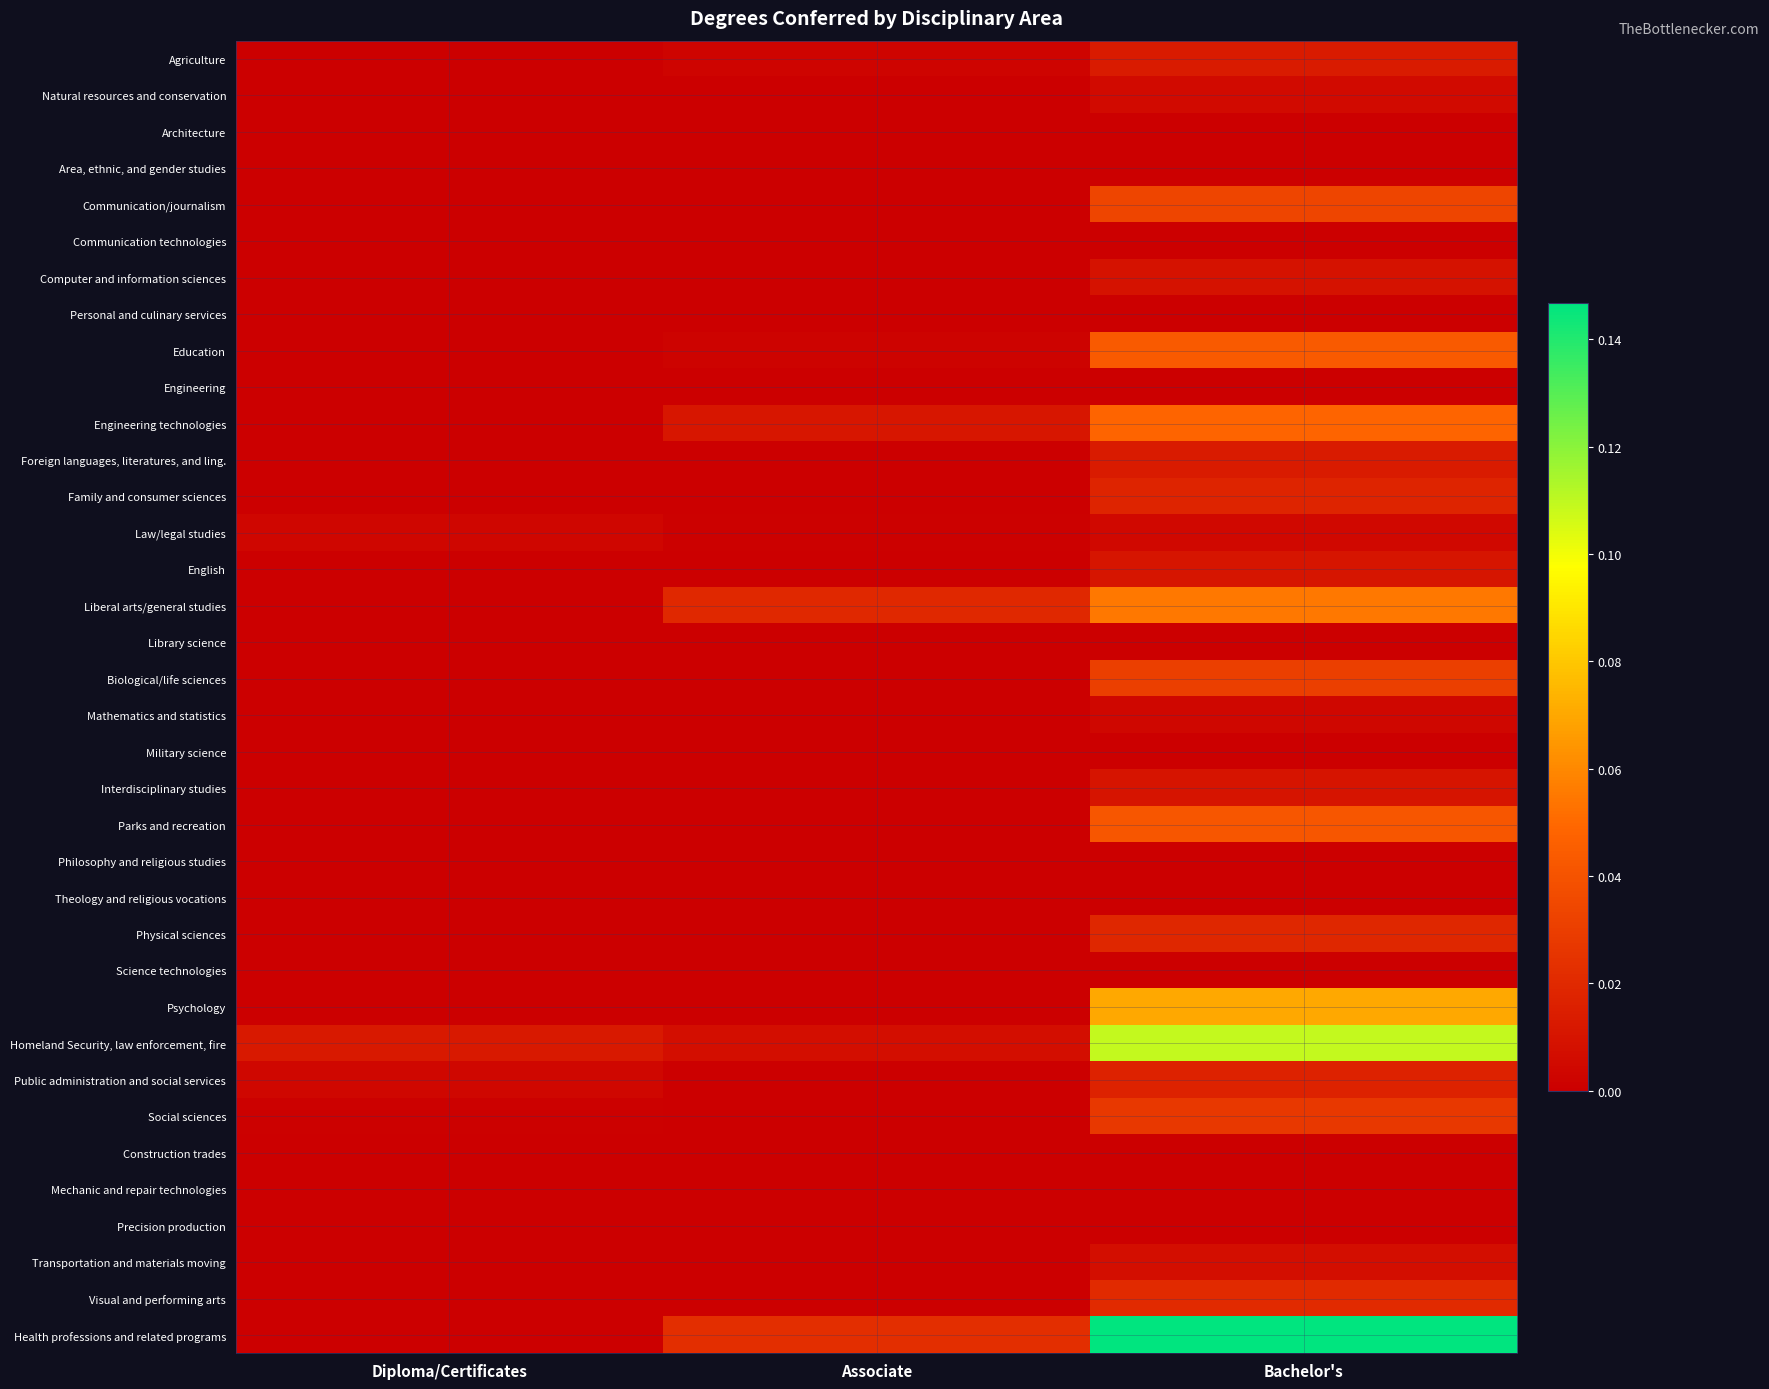

At which category is the sum across all series the highest?

Bachelor's